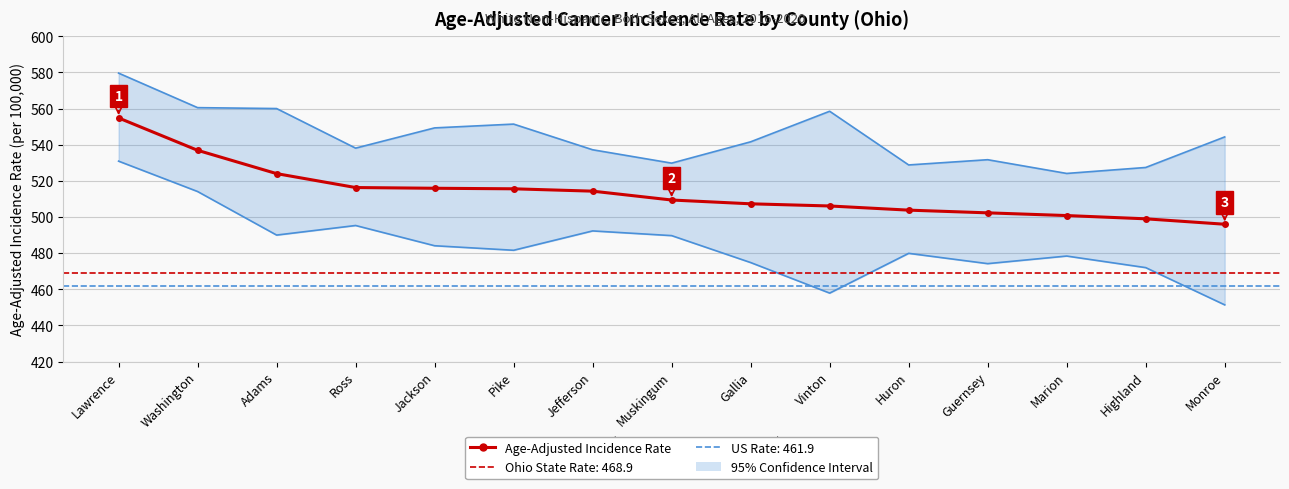

What is the approximate value of Age-Adjusted Rate at Jackson?

515.9